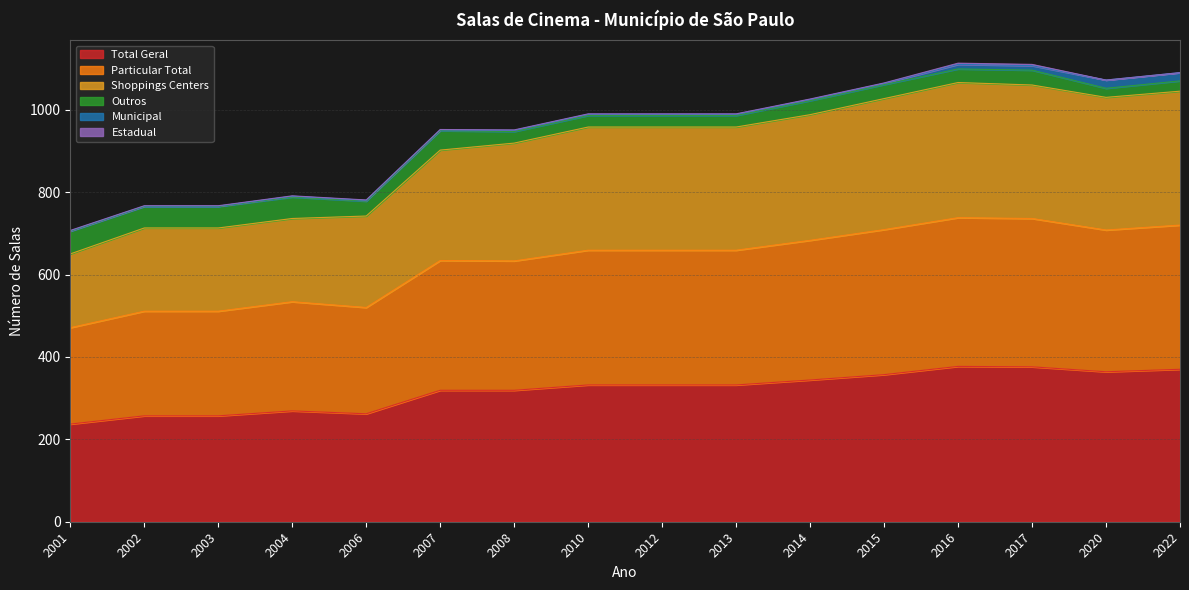

What is the highest value of the Total Geral series?

377